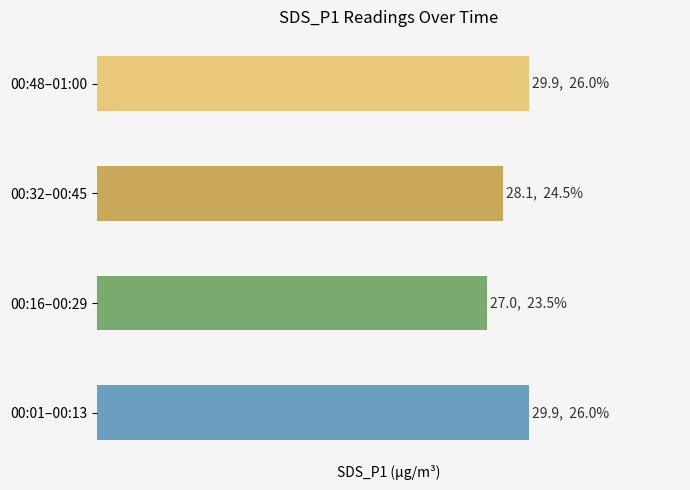

What is the smallest value displayed?

27.0